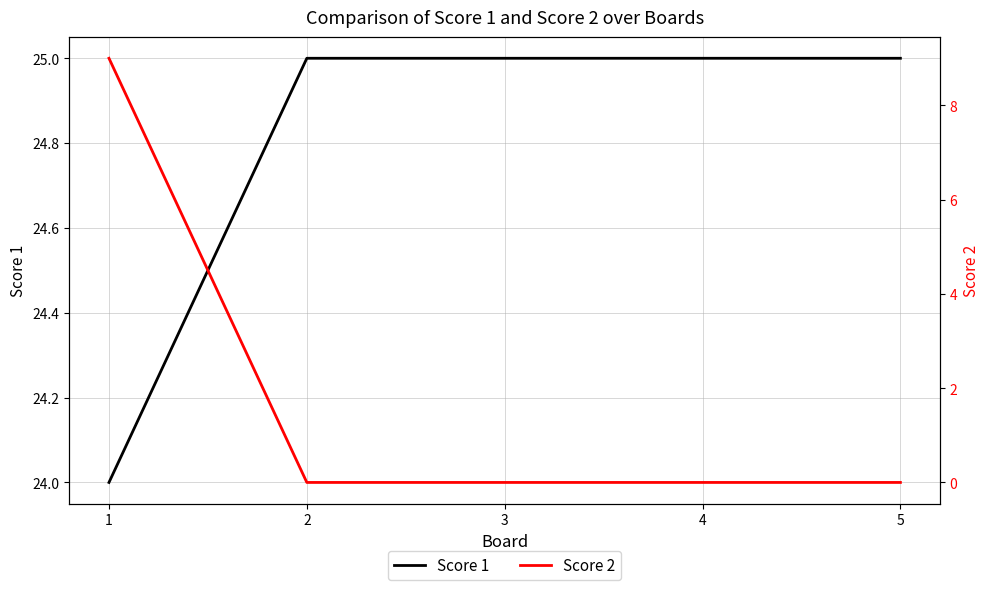

What is the value of the Score 1 point at the 2nd from the left?

25